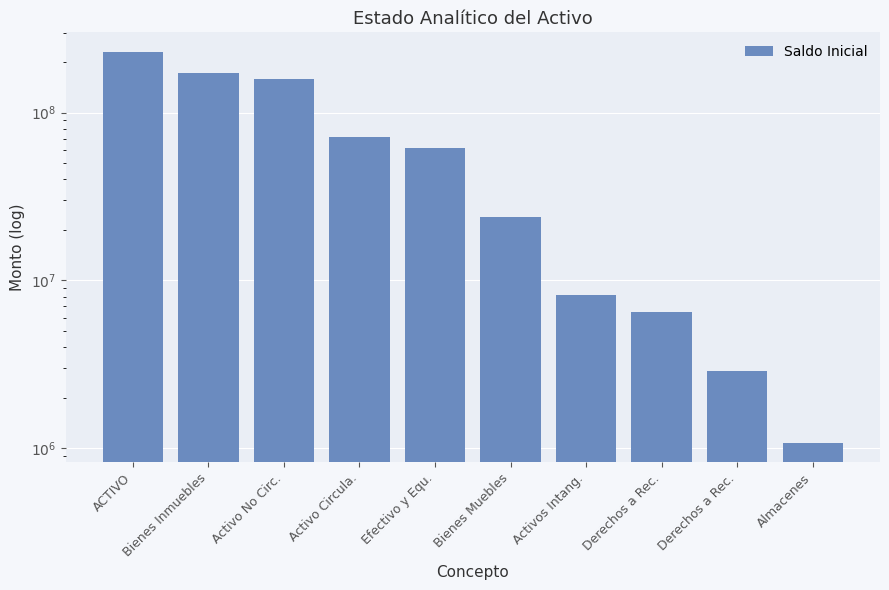

Is it true that the value at Activos Intang. is 5073292.0?

False